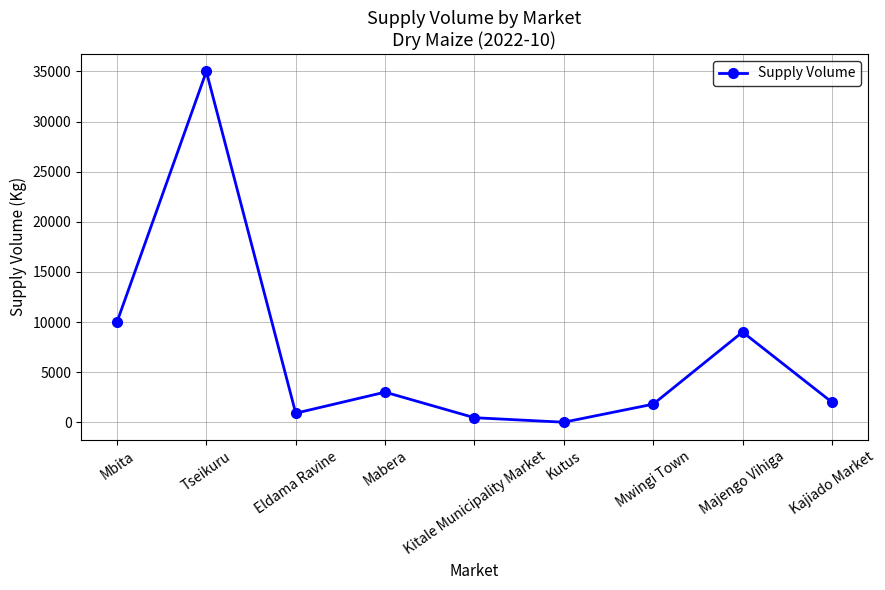

Is it true that the value at Tseikuru is 35000?

True